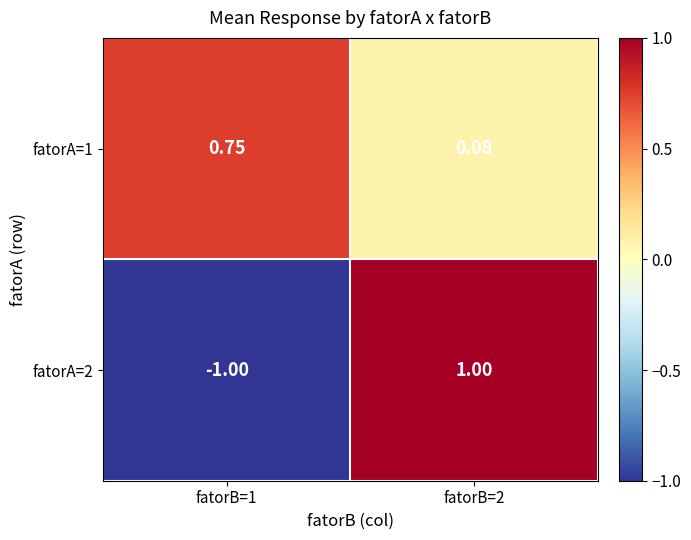

Is the value of fatorA=1 at fatorB=1 greater than the value of fatorA=2 at fatorB=1?

Yes